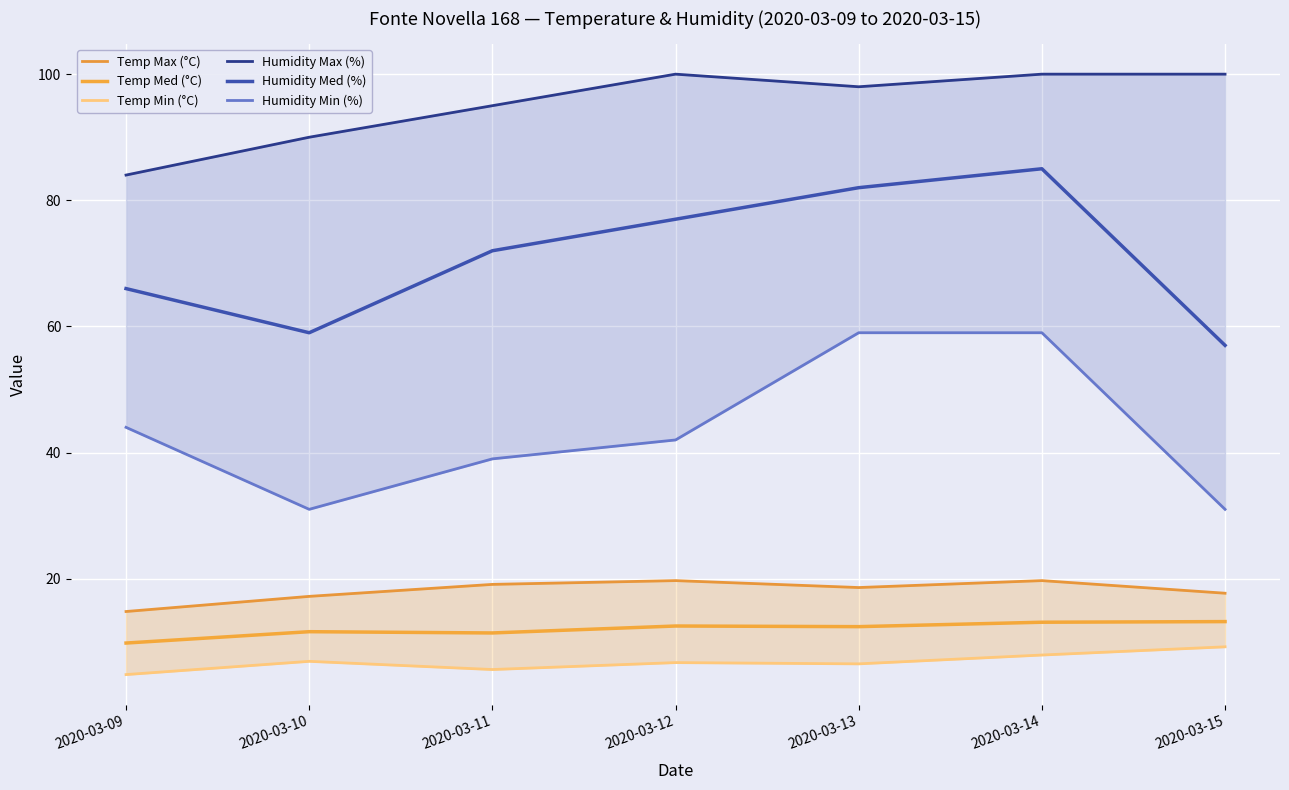

At which label is Humidity Max (%) closest to 92?

2020-03-10